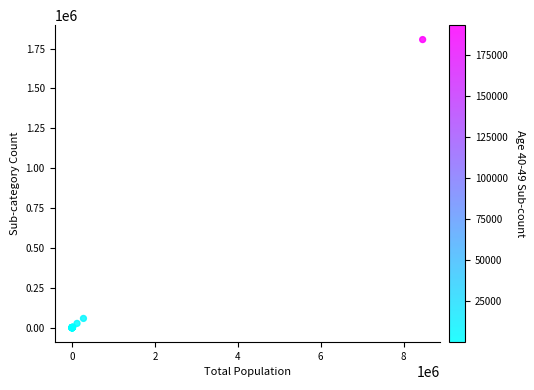

What Y value in the scatter plot is closest to 903231?

58150